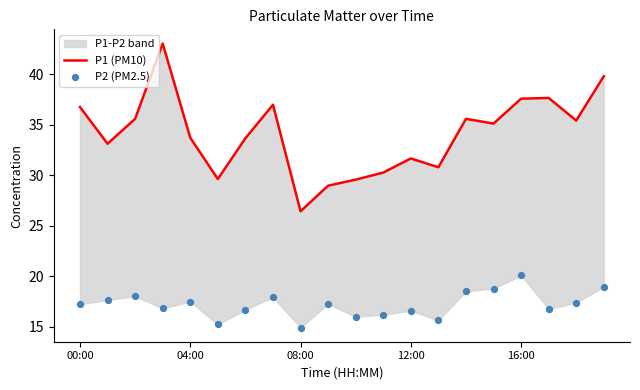

At how many categories does at least one series exceed 15?

20